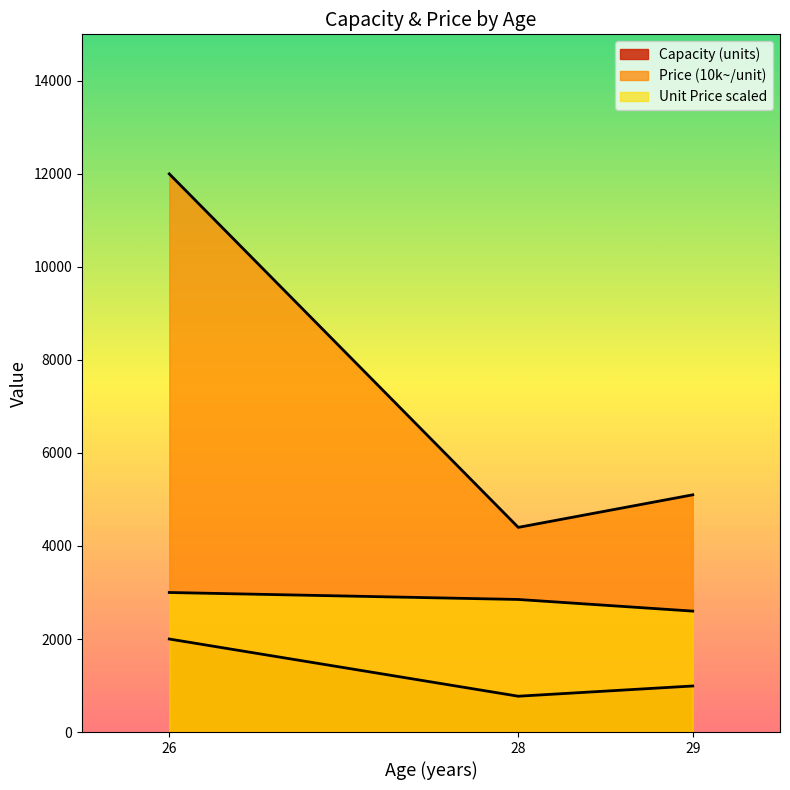

The value of Capacity (units) at 26 is 507. True or false?

False